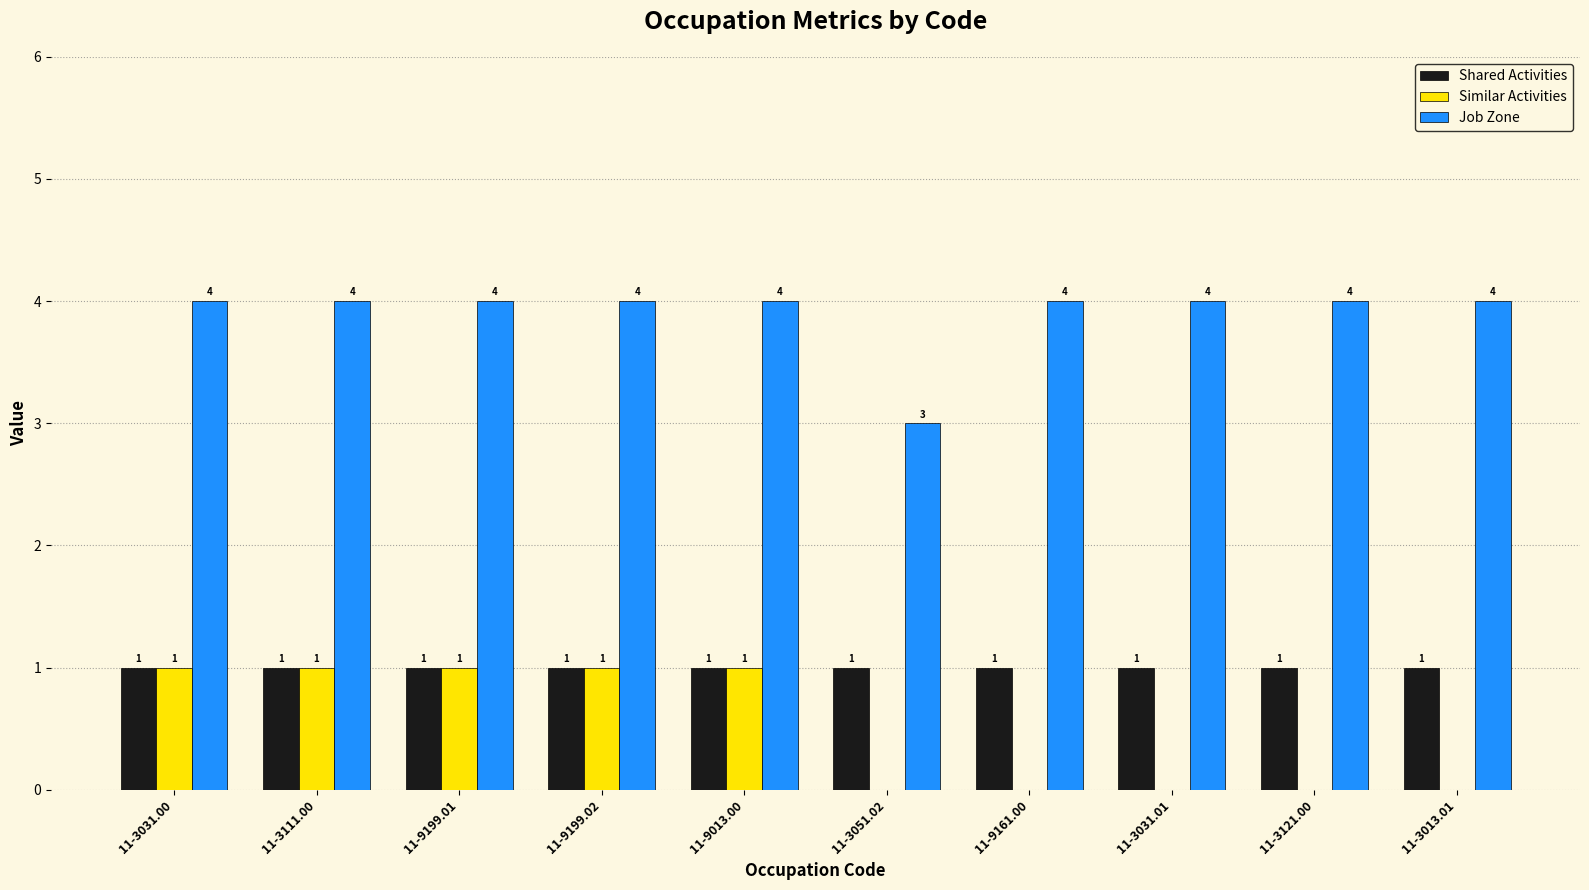

Does the chart contain stacked bars?

No